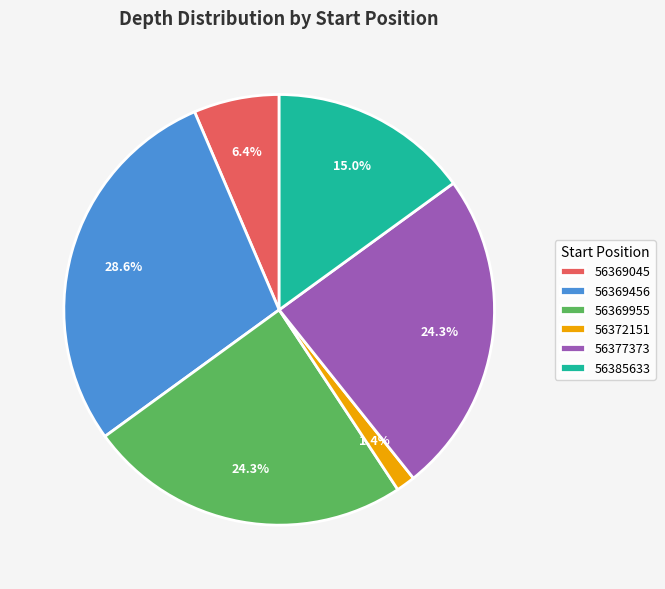

To the nearest percent, what is the average slice percentage?

17%